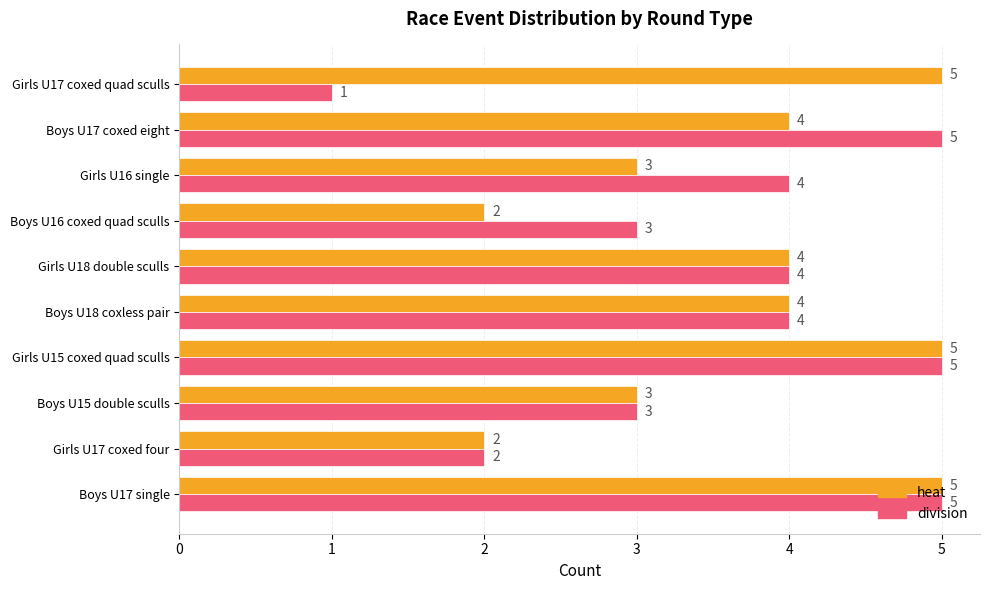

Count the number of data series in this chart.

2